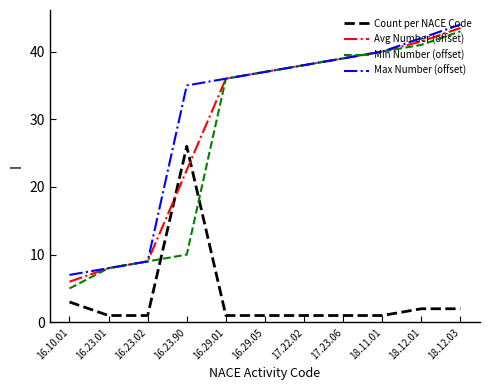

How many values in the Min Number (offset) series are below 37?

5